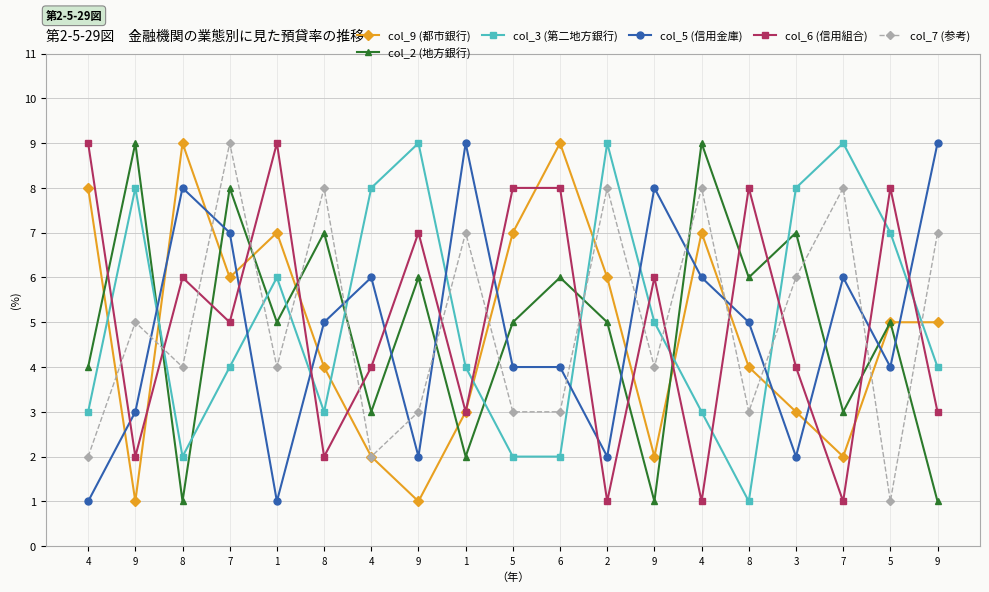

What are all the series names shown in the legend?

col_9 (都市銀行), col_2 (地方銀行), col_3 (第二地方銀行), col_5 (信用金庫), col_6 (信用組合), col_7 (参考)